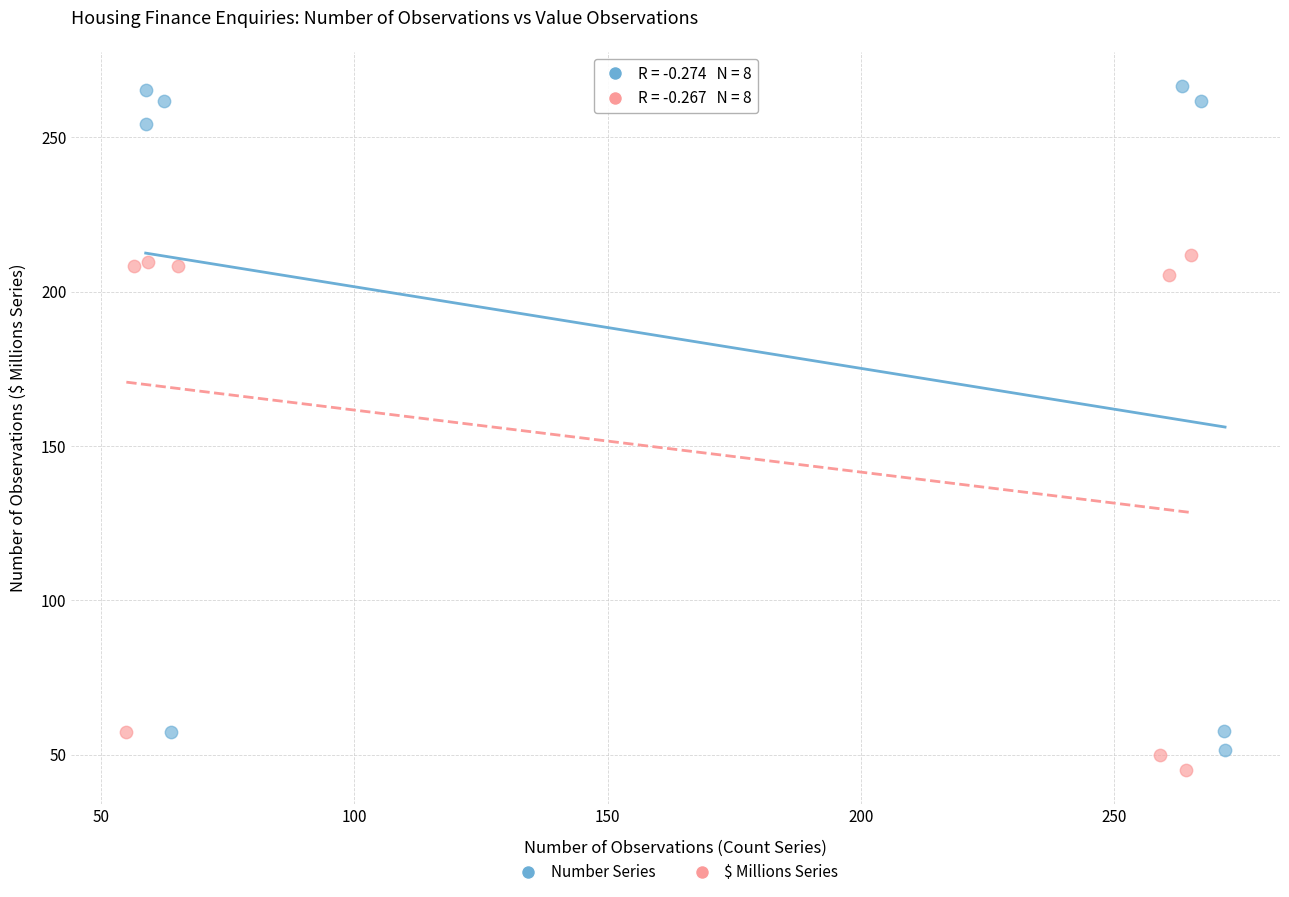

Which series has the widest spread of Y values?

Number Series